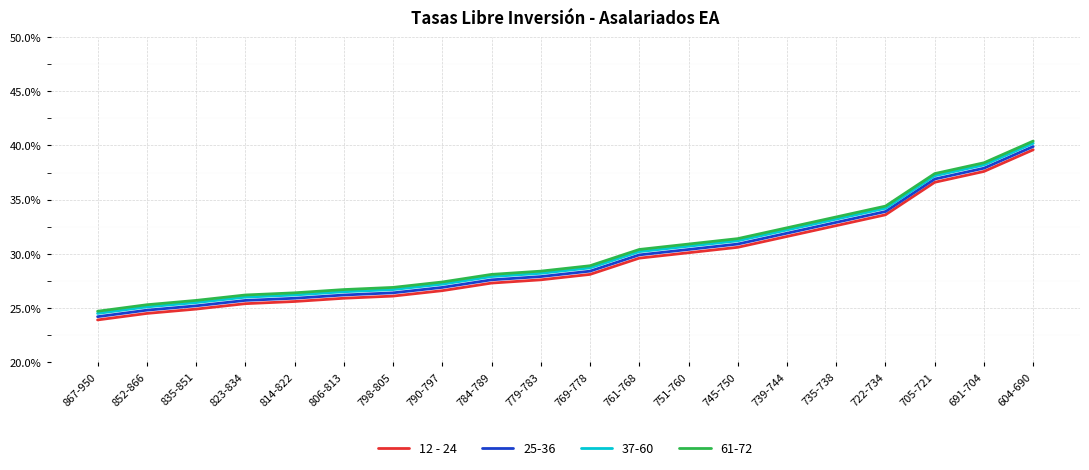

What is the label of the 9th point from the right?

761-768